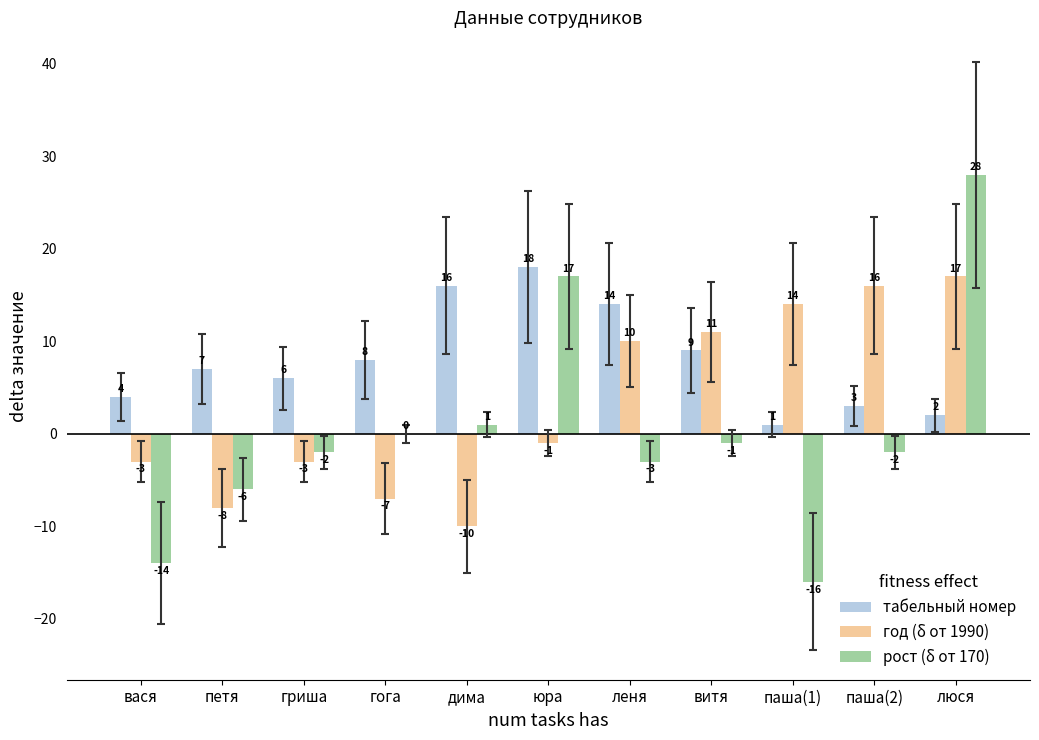

What is the sum of the табельный номер values at вася and петя?

11